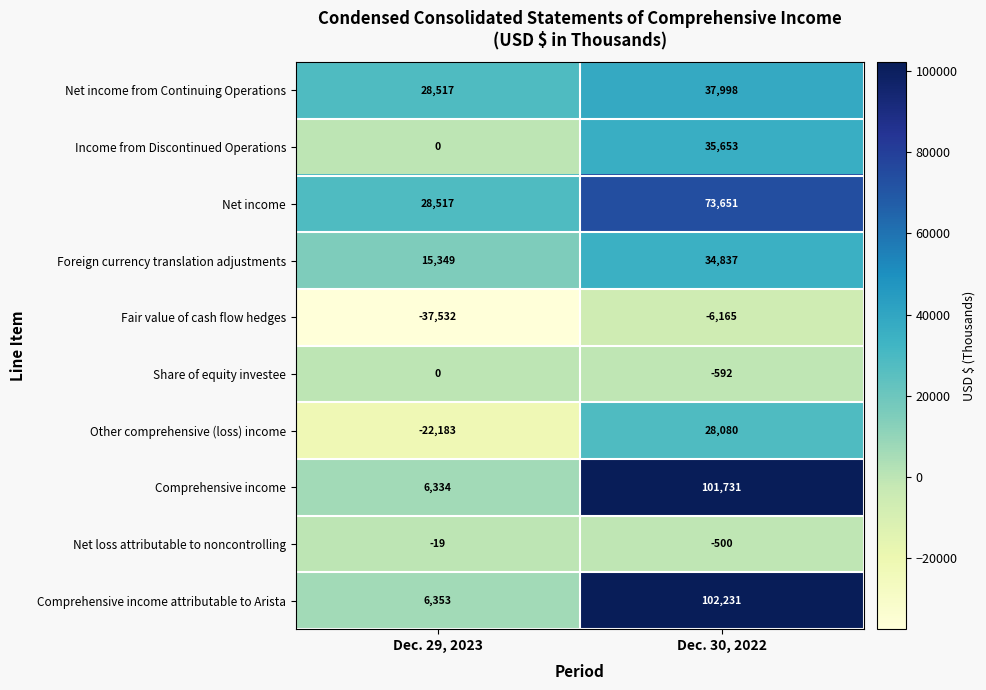

Reading left to right, extract all data points from this chart.

Net income from Continuing Operations: Dec. 29, 2023=28517	Dec. 30, 2022=37998
Income from Discontinued Operations: Dec. 29, 2023=0	Dec. 30, 2022=35653
Net income: Dec. 29, 2023=28517	Dec. 30, 2022=73651
Foreign currency translation adjustments: Dec. 29, 2023=15349	Dec. 30, 2022=34837
Fair value of cash flow hedges: Dec. 29, 2023=-37532	Dec. 30, 2022=-6165
Share of equity investee: Dec. 29, 2023=0	Dec. 30, 2022=-592
Other comprehensive (loss) income: Dec. 29, 2023=-22183	Dec. 30, 2022=28080
Comprehensive income: Dec. 29, 2023=6334	Dec. 30, 2022=101731
Net loss attributable to noncontrolling: Dec. 29, 2023=-19	Dec. 30, 2022=-500
Comprehensive income attributable to Arista: Dec. 29, 2023=6353	Dec. 30, 2022=102231